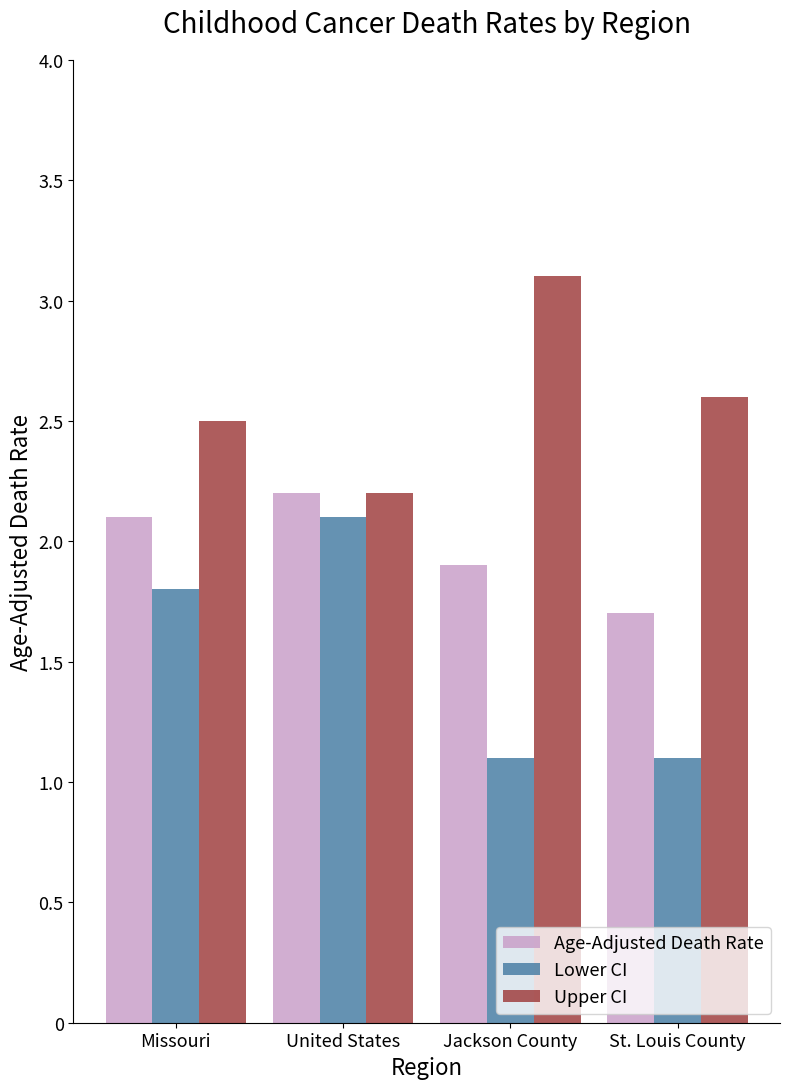

The Upper CI series shows 4.5 at Missouri. True or false?

False